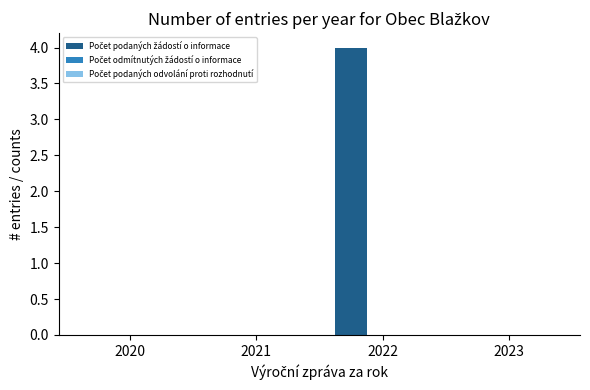

Between 2021 and 2022, which is larger?

2022